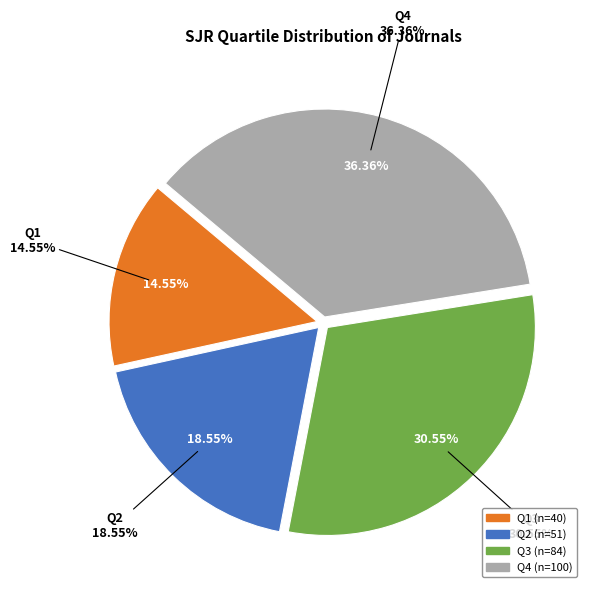

How much of the chart is everything except Q1?

85.5%